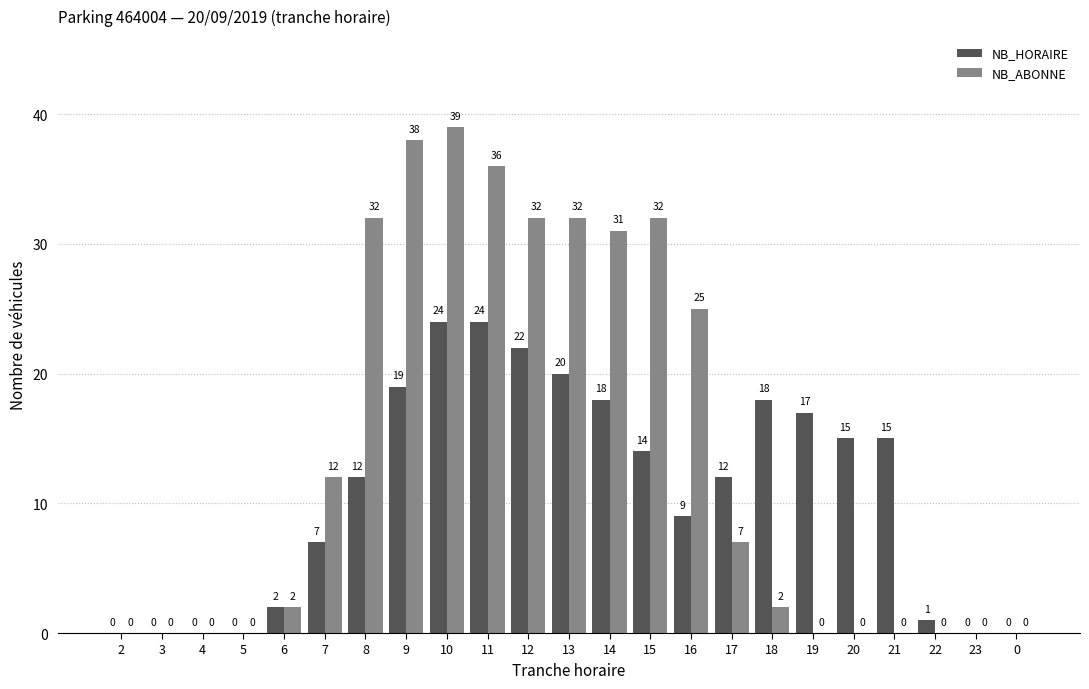

Which series changed the most between 7 and 14?

NB_ABONNE